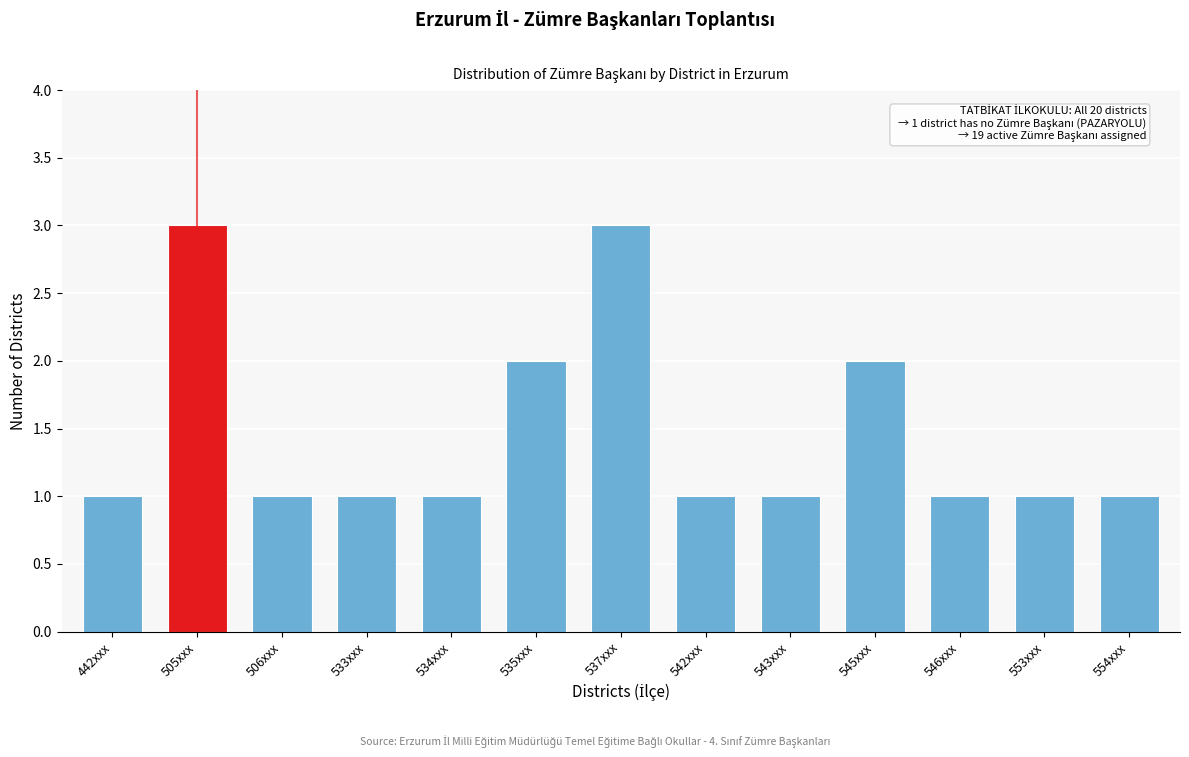

Reading left to right, extract all data points from this chart.

442xxx=1	505xxx=3	506xxx=1	533xxx=1	534xxx=1	535xxx=2	537xxx=3	542xxx=1	543xxx=1	545xxx=2	546xxx=1	553xxx=1	554xxx=1